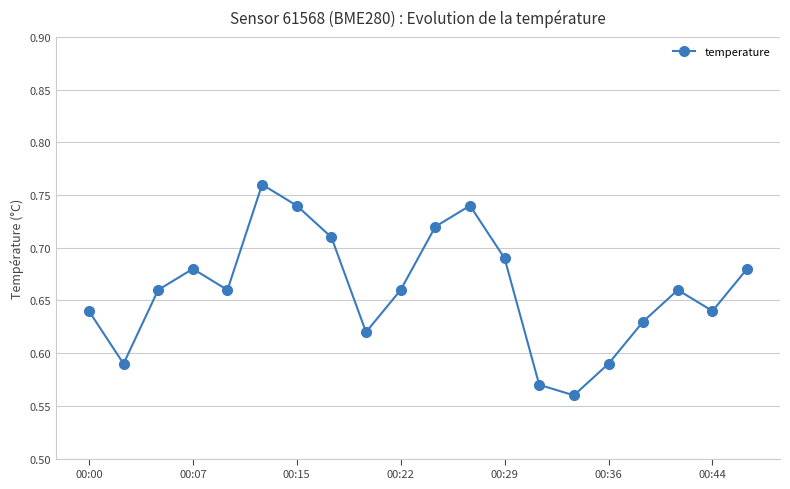

True or false: there are more than 0 points higher than both neighbors.

True